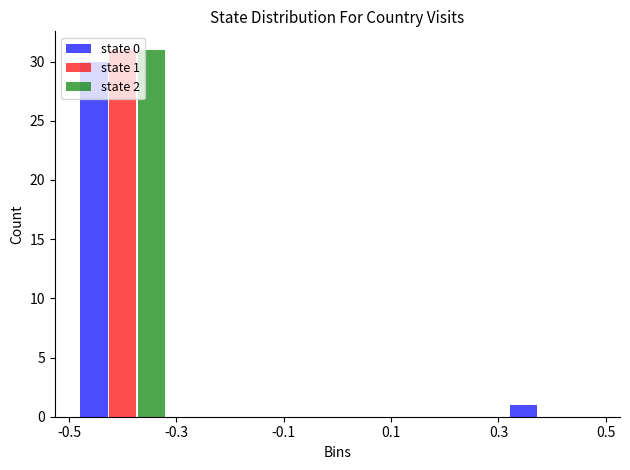

In the state 2 series, which range on the x-axis has the tallest bar?

-0.5 to -0.3